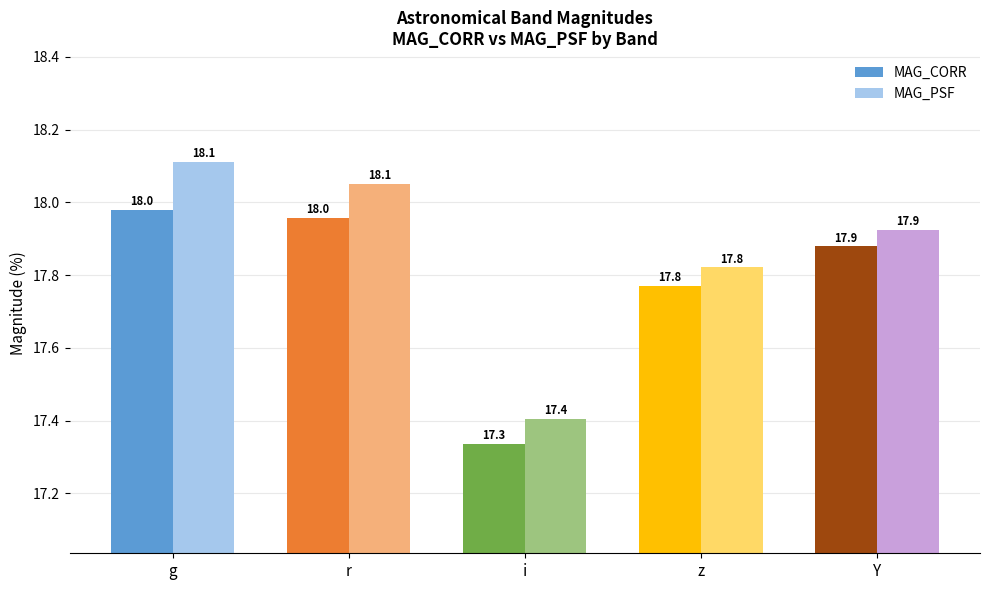

Reading left to right, list all the values displayed in this chart.

MAG_CORR: 18.0	18.0	17.3	17.8	17.9
MAG_PSF: 18.1	18.1	17.4	17.8	17.9